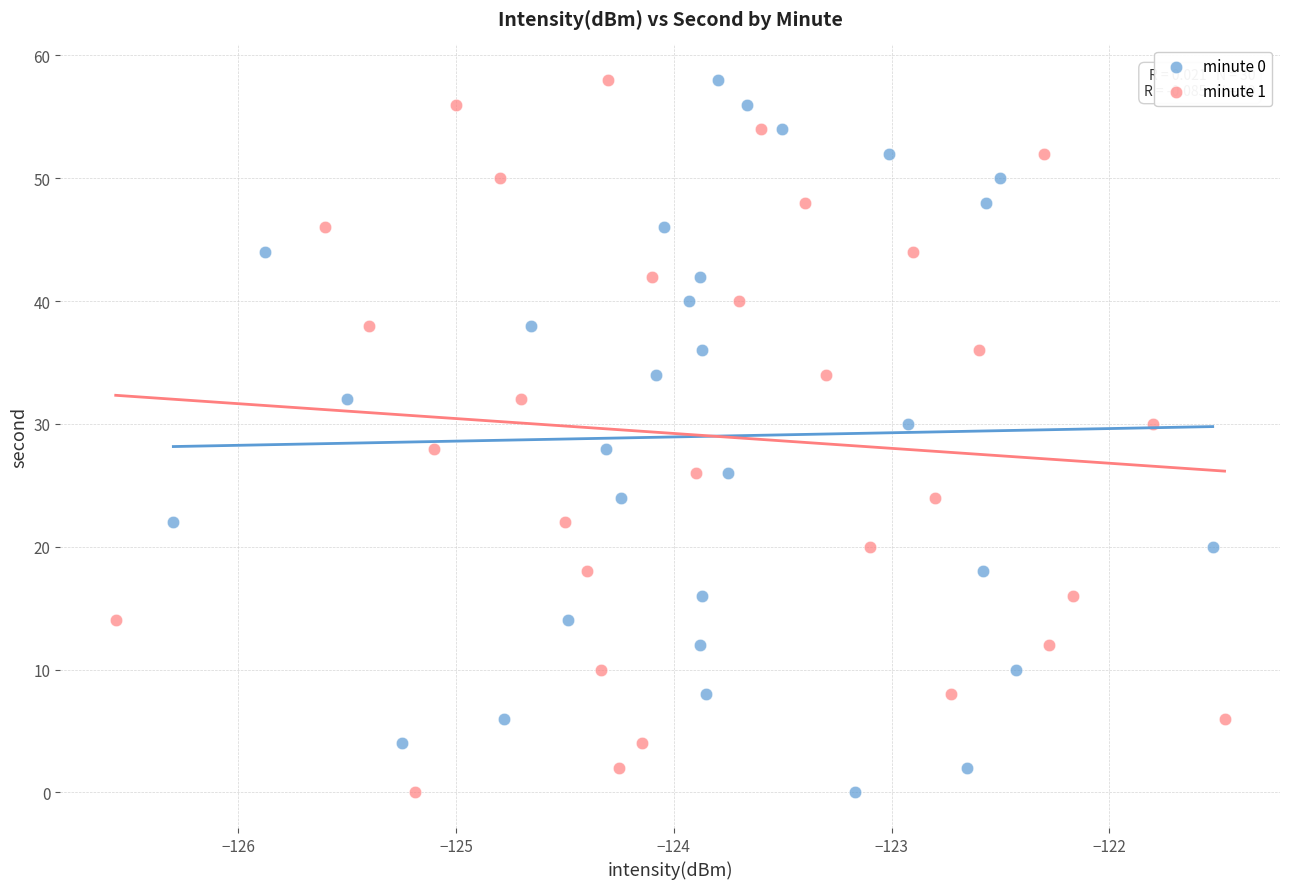

What are all the series names shown in the legend?

minute 0, minute 1